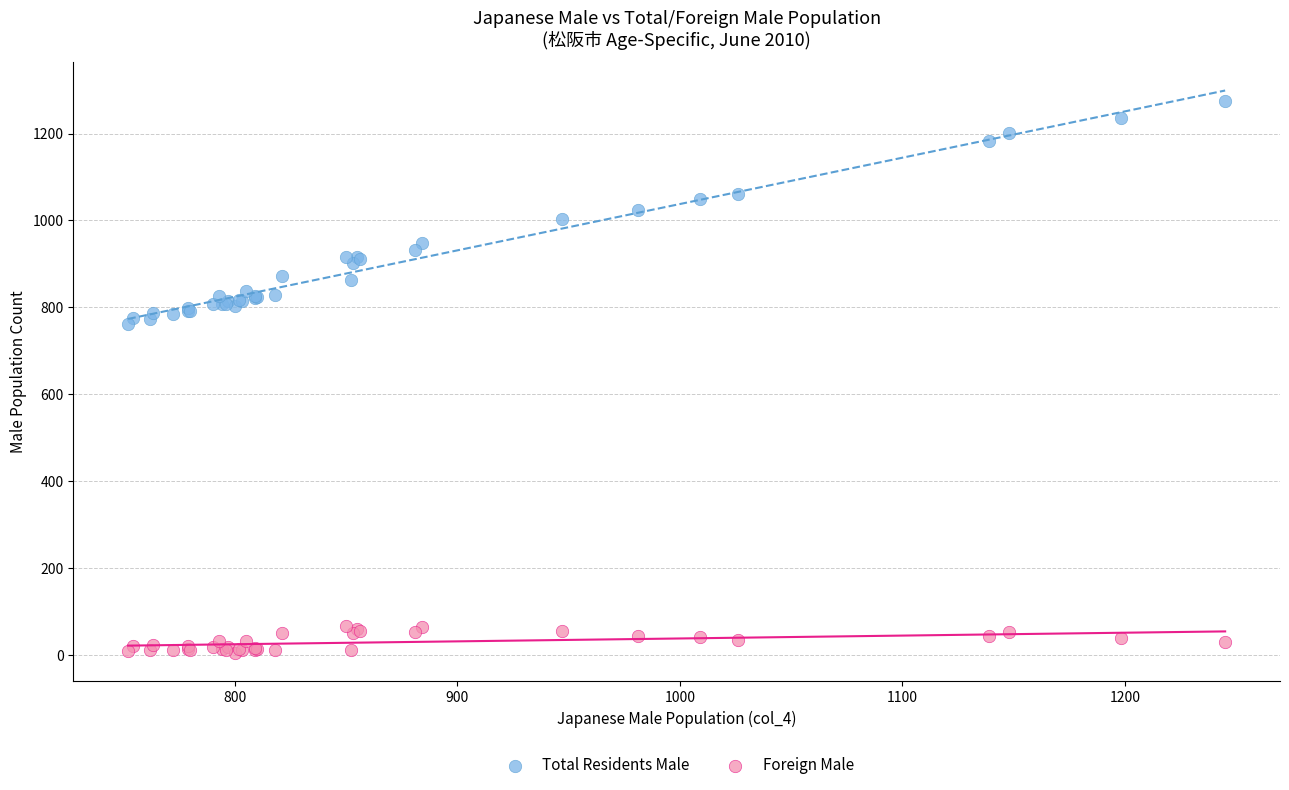

Which series reaches the minimum Y coordinate?

Foreign Male